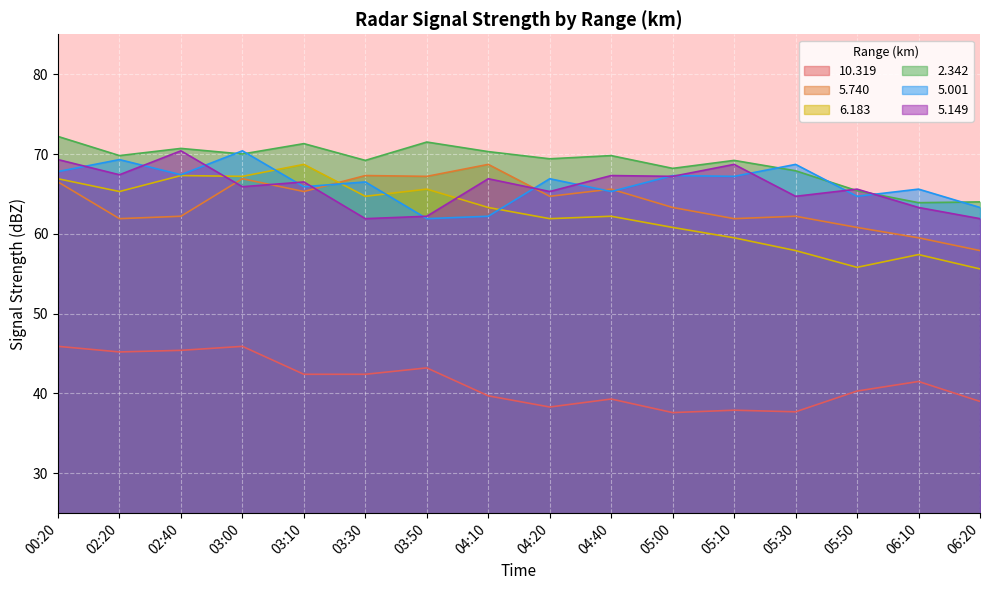

True or false: 5.001 and 10.319 cross at least once.

False